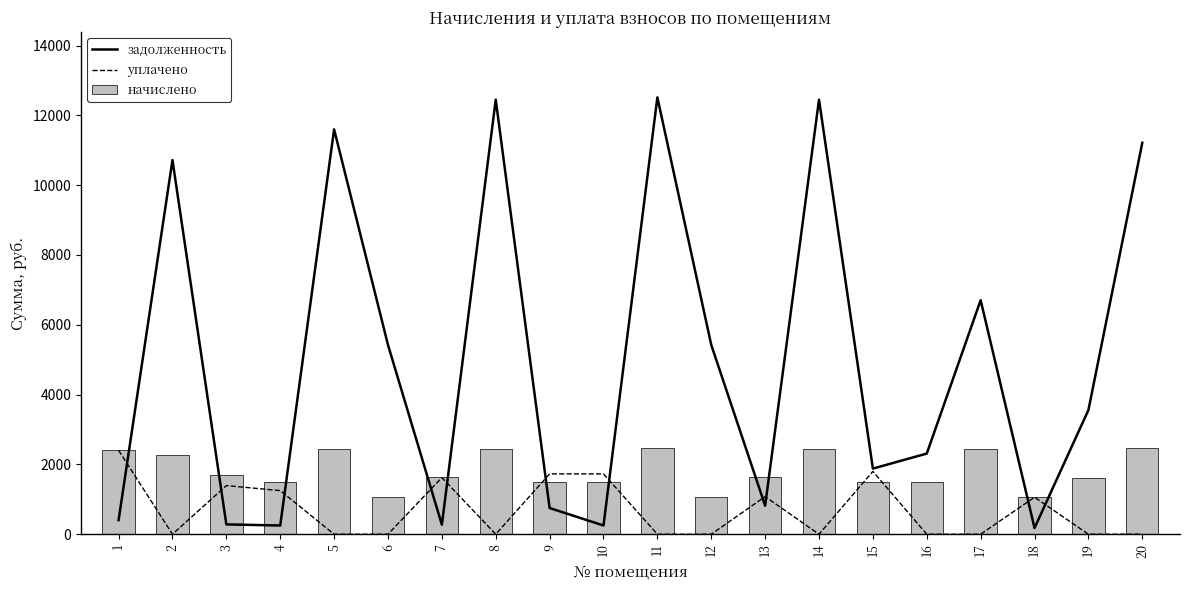

How many data points in задолженность are above 3555?

10